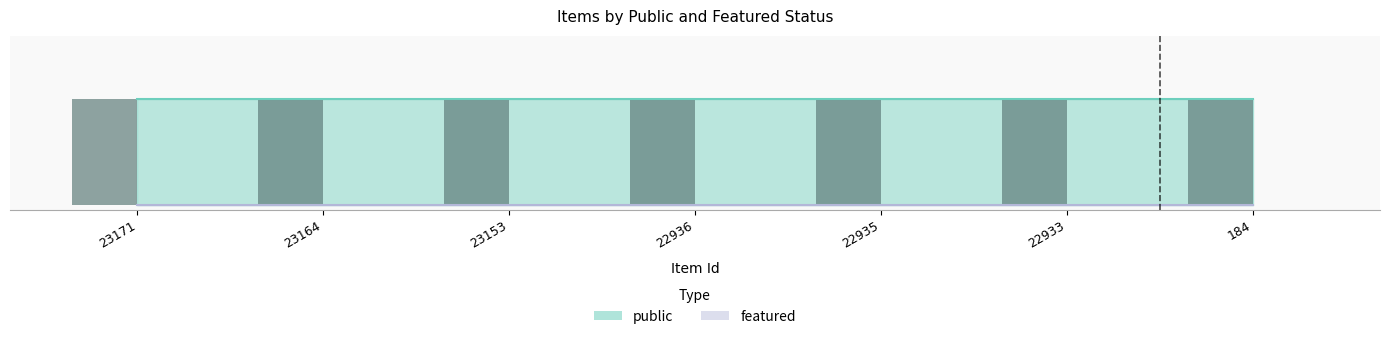

At which label is public (bar) closest to 1?

23171